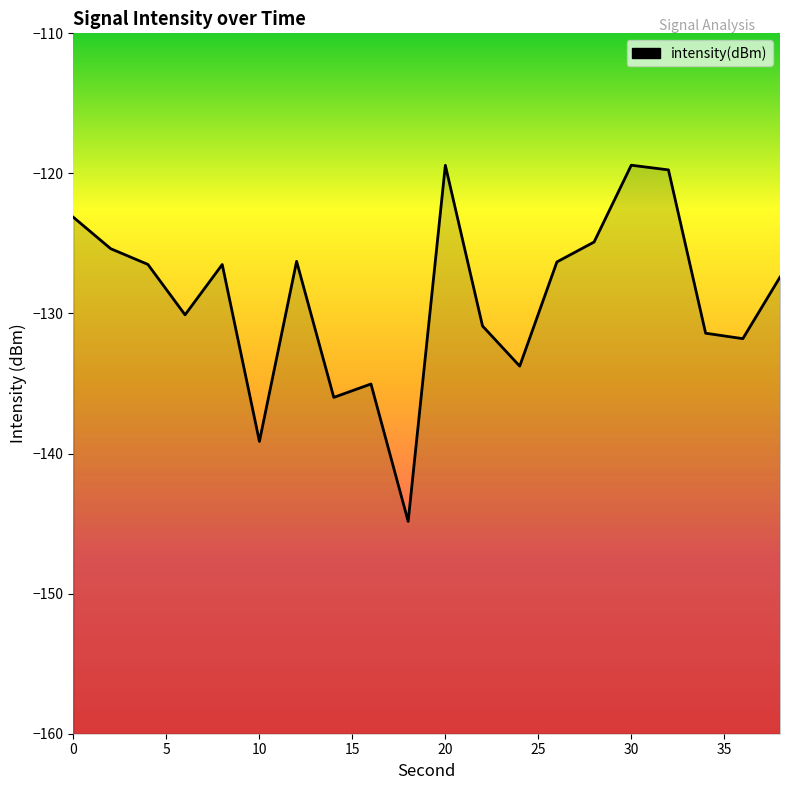

What is the difference between the maximum and minimum values?

25.4